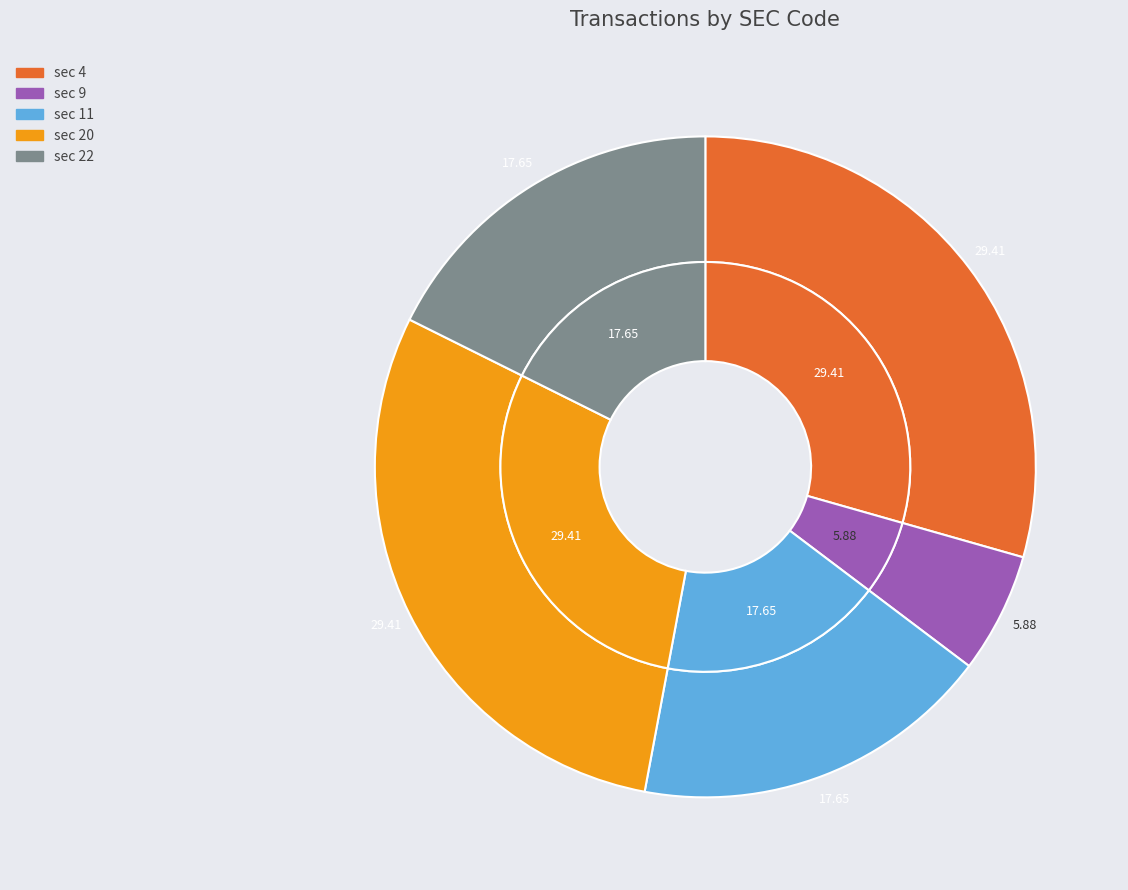

Is there a majority slice in this chart?

No